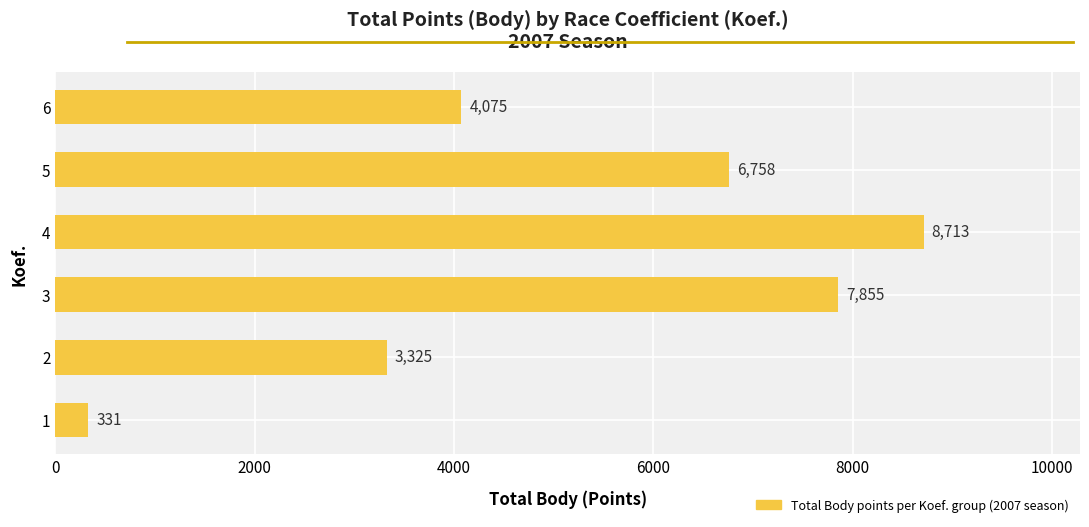

What is the greatest value displayed?

8713